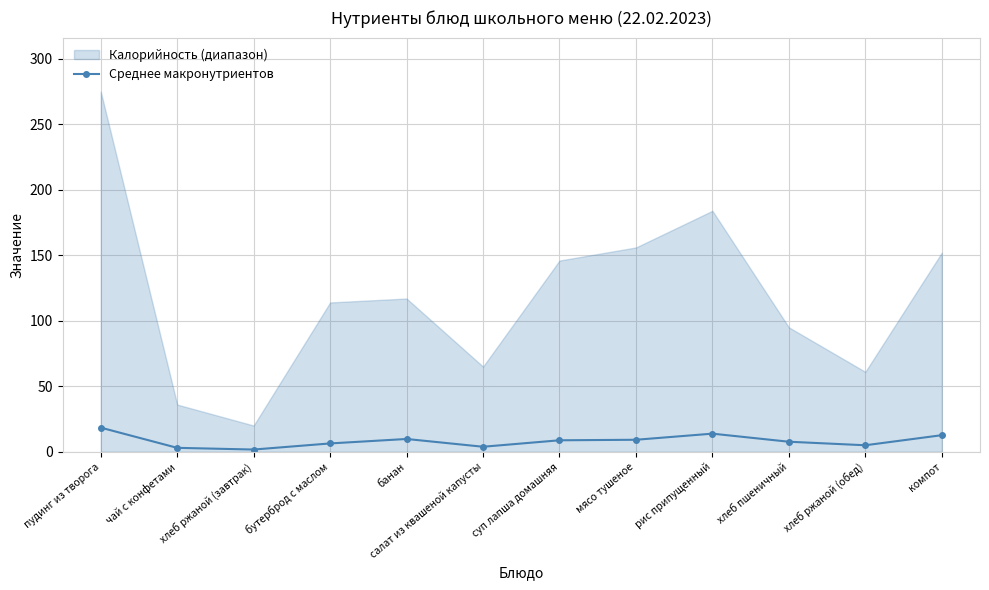

How many data points does each series have?

12